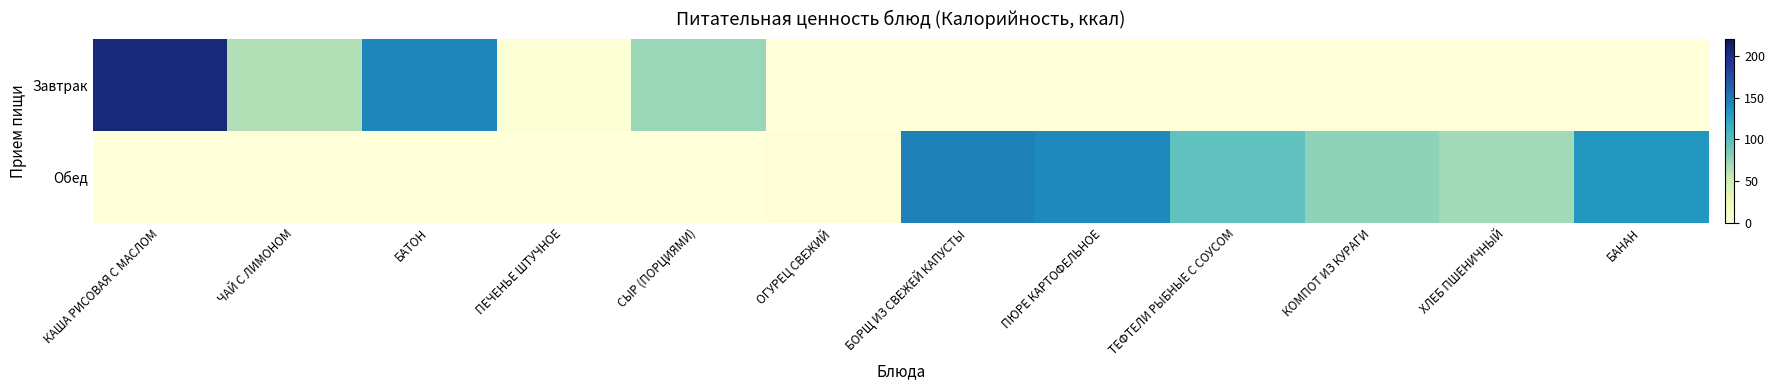

Rank the series by their maximum value, from highest to lowest.

Завтрак, Обед